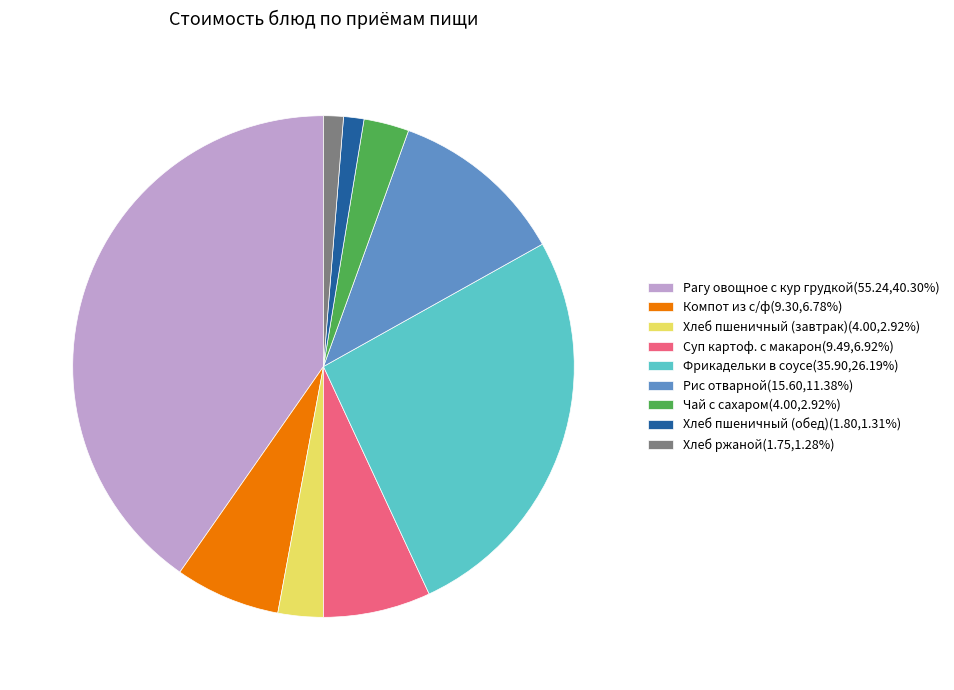

Does any single category account for the majority?

No